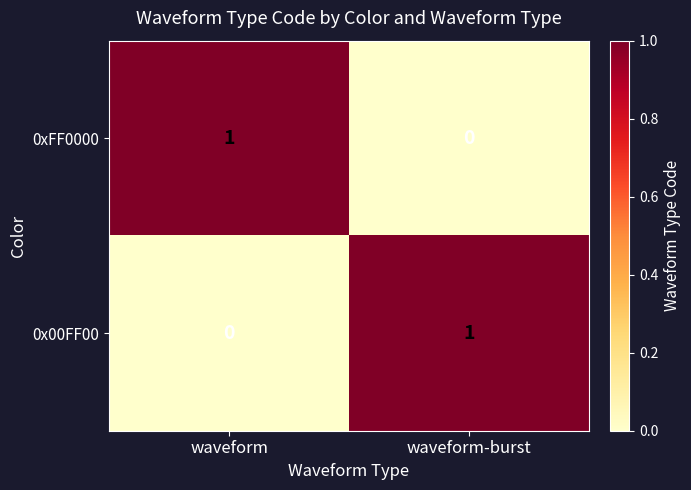

Where is 0x00FF00 nearest to the value 0?

waveform